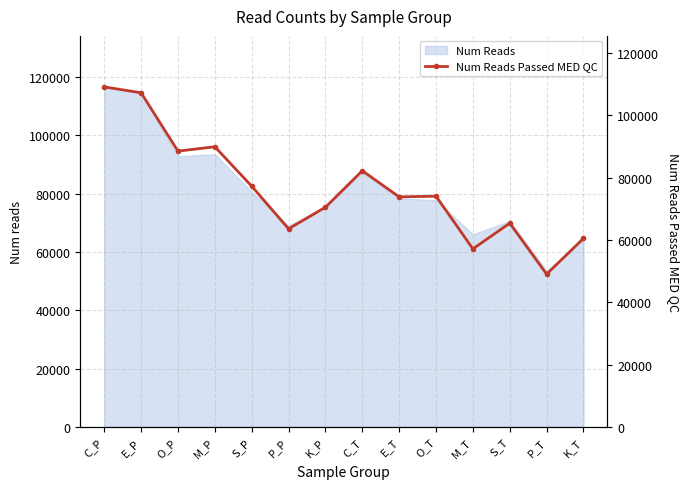

Reading left to right, what are all the values shown in this chart?

C_P=109138	E_P=107239	O_P=88519	M_P=89924	S_P=77265	P_P=63583	K_P=70504	C_T=82225	E_T=73835	O_T=74058	M_T=57149	S_T=65383	P_T=49043	K_T=60509